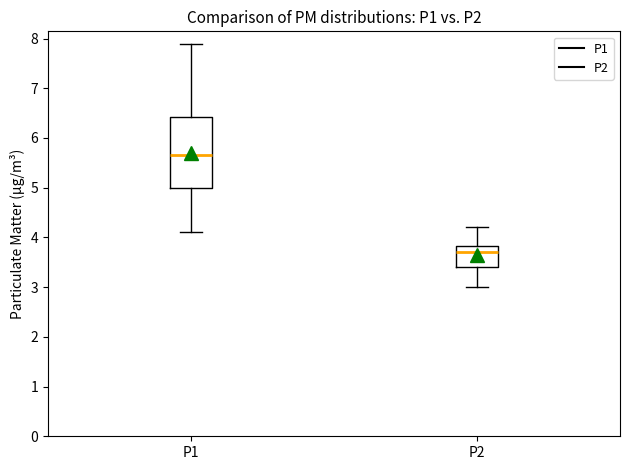

Reading left to right, read every box against the y-axis: the position of its median line, the range the box covers, and the ends of its whiskers. The values are not printed on the chart, so give them approximately, as read against the axis.

P1: median 5.7, box 5.0 to 6.4, whiskers 4.1 to 7.9
P2: median 3.7, box 3.4 to 3.8, whiskers 3.0 to 4.2